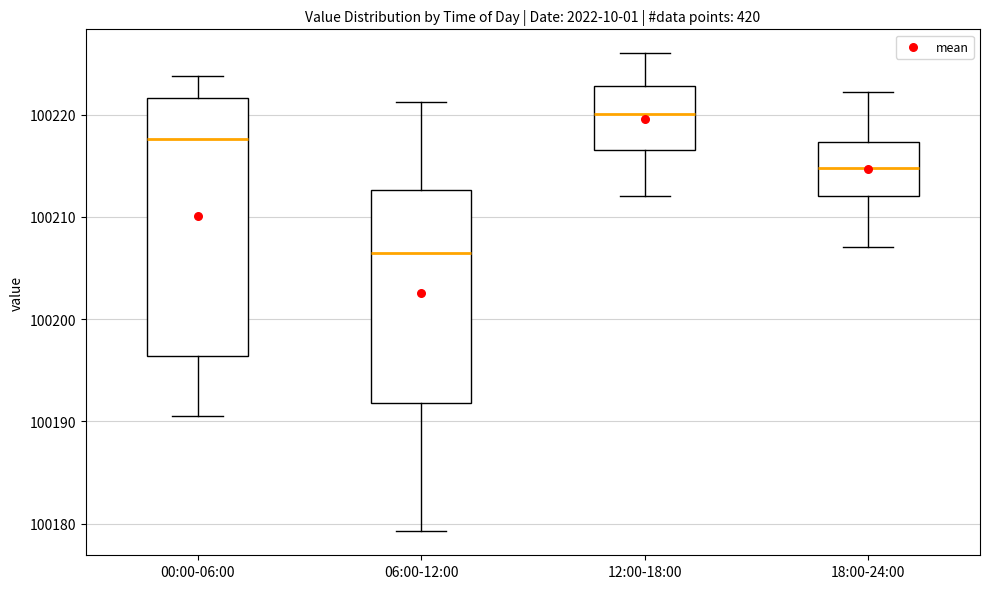

Comparing the boxes themselves (not the whiskers), which one is the tallest?

00:00-06:00